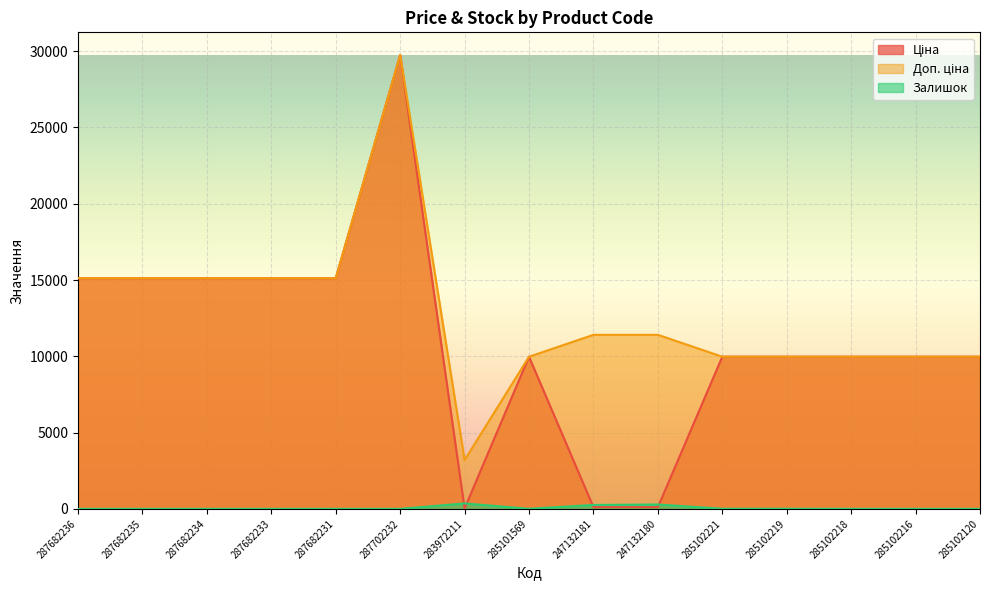

Which has a higher value, 285102120 or 285102221?

285102120